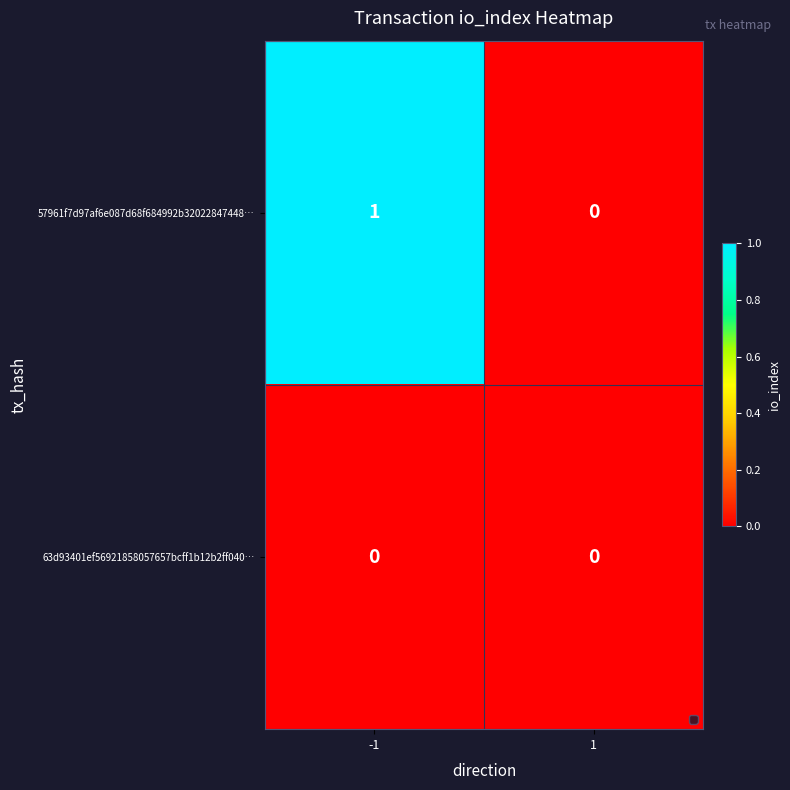

At -1, list the series in order from smallest to largest.

63d93401ef56921858057657bcff1b12b2ff040…, 57961f7d97af6e087d68f684992b32022847448…